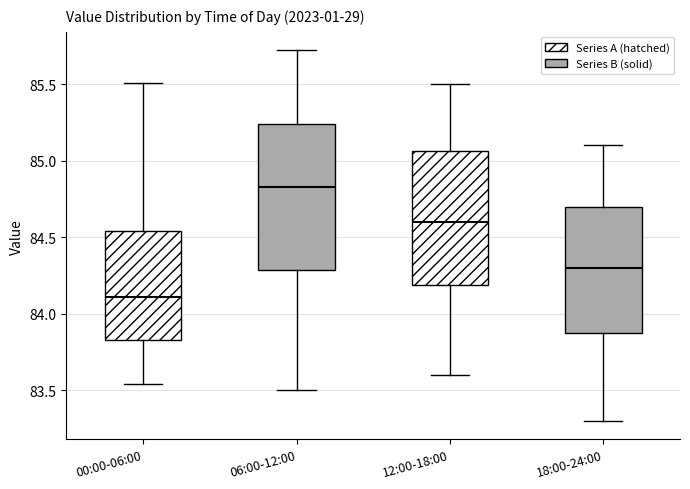

Reading left to right, transcribe this box plot: for each box, give where its median line is, the range the box spans, and where its two whiskers end, as read against the y-axis. The values are not printed on the chart, so give them approximately, as read against the axis.

00:00-06:00: median 84.10, box 83.85 to 84.55, whiskers 83.55 to 85.50
06:00-12:00: median 84.85, box 84.30 to 85.25, whiskers 83.50 to 85.70
12:00-18:00: median 84.60, box 84.20 to 85.05, whiskers 83.60 to 85.50
18:00-24:00: median 84.30, box 83.90 to 84.70, whiskers 83.30 to 85.10